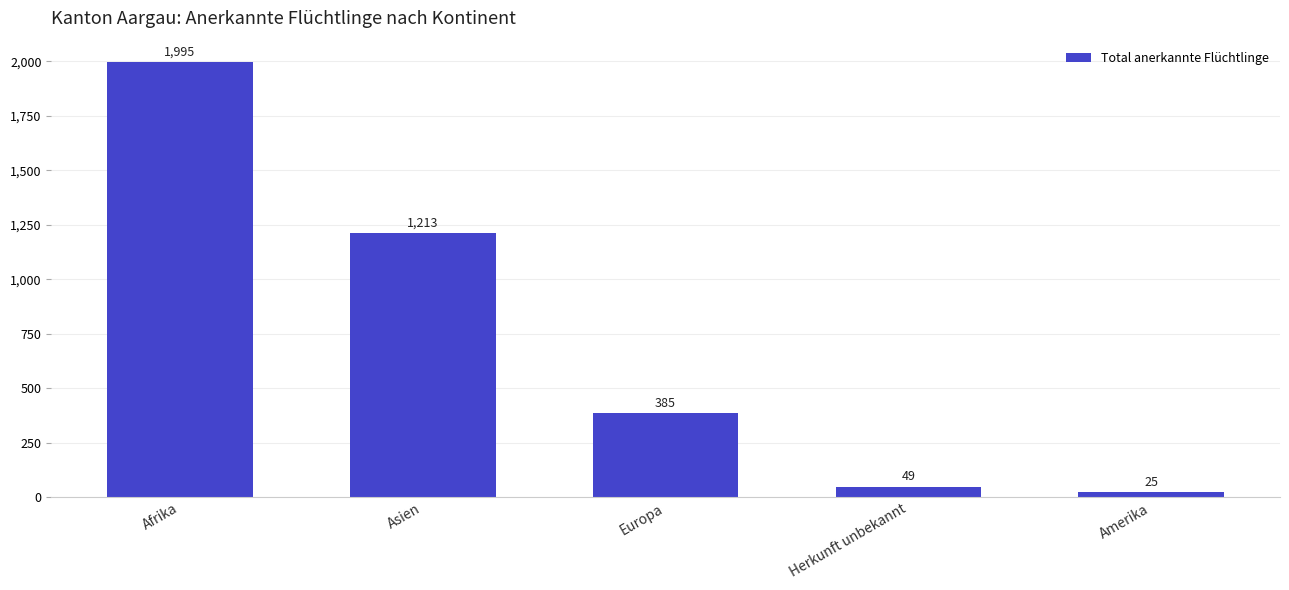

True or false: the data shows 1581 at Asien.

False